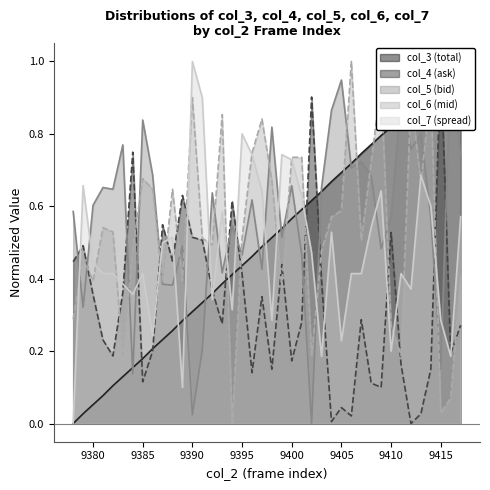

Between 9407 and 9405, which is larger?

9407